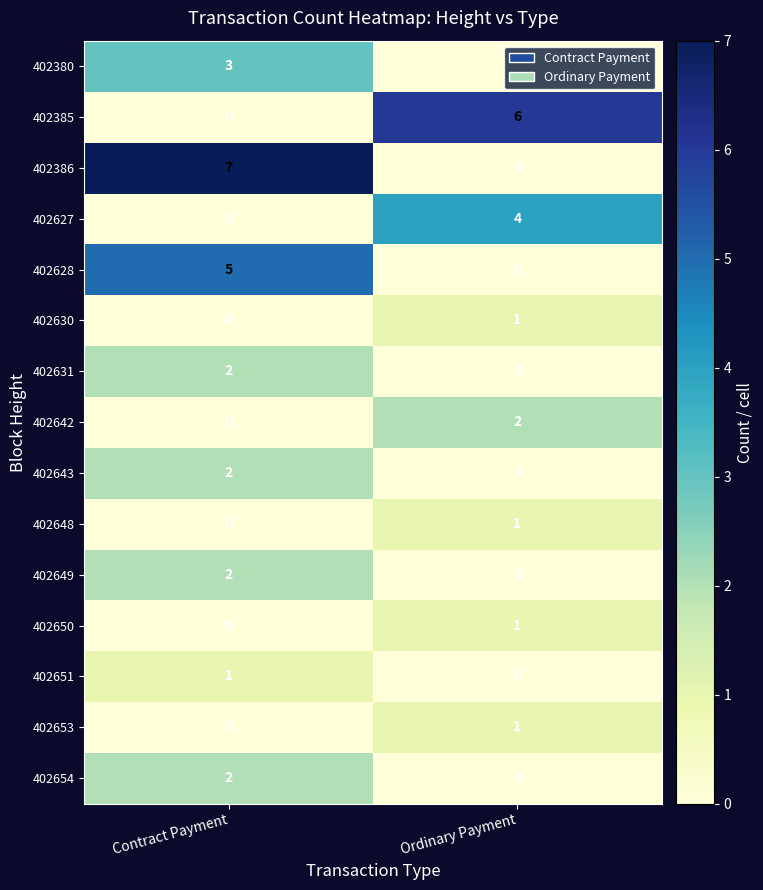

Where is 402627 nearest to the value 2?

Contract Payment